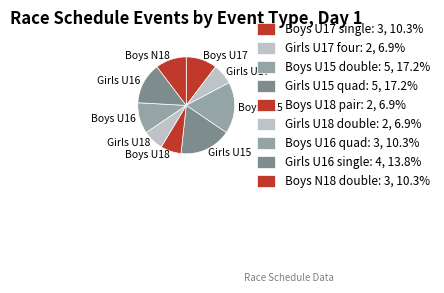

Count the number of slices in the pie.

9